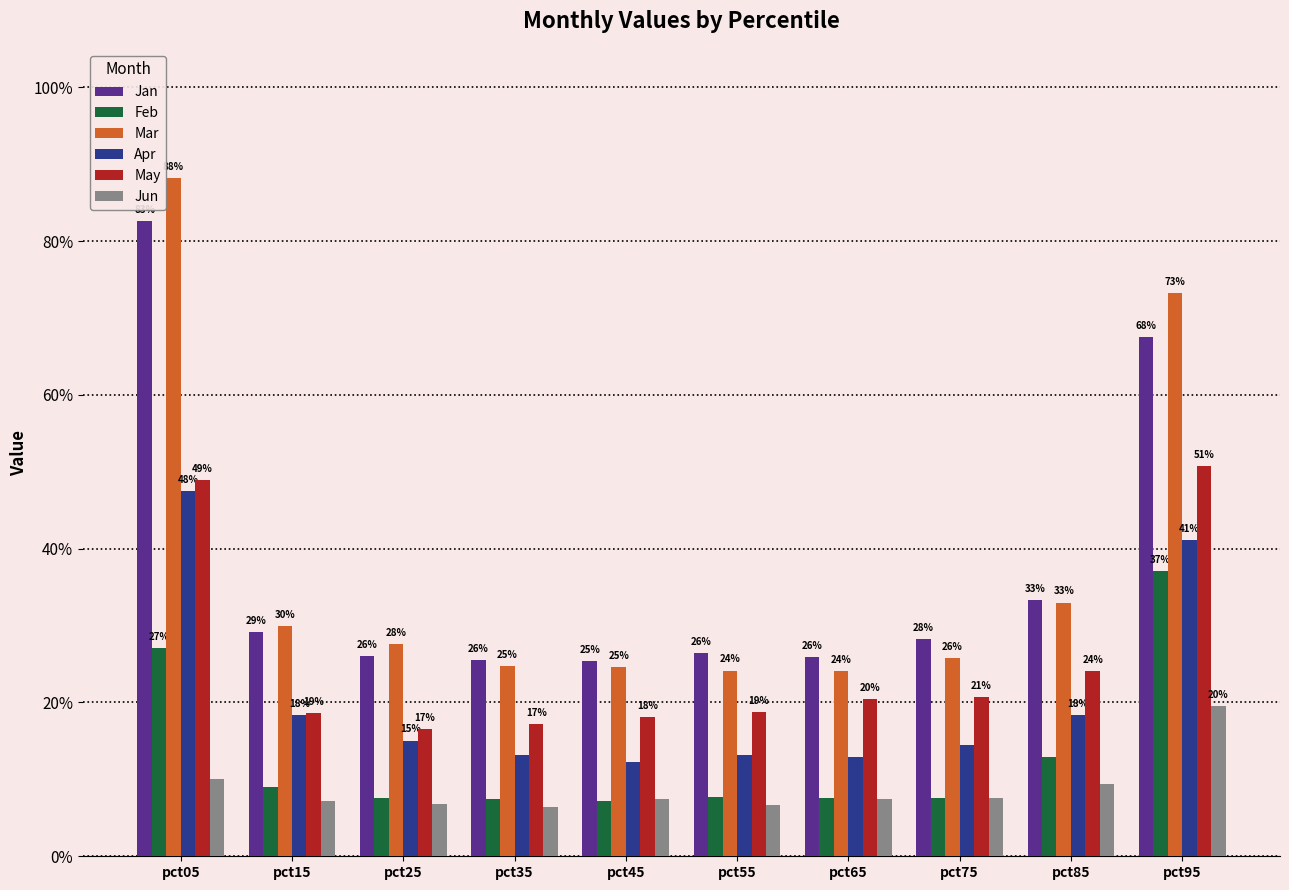

What is the total value across all series at pct35?

0.9